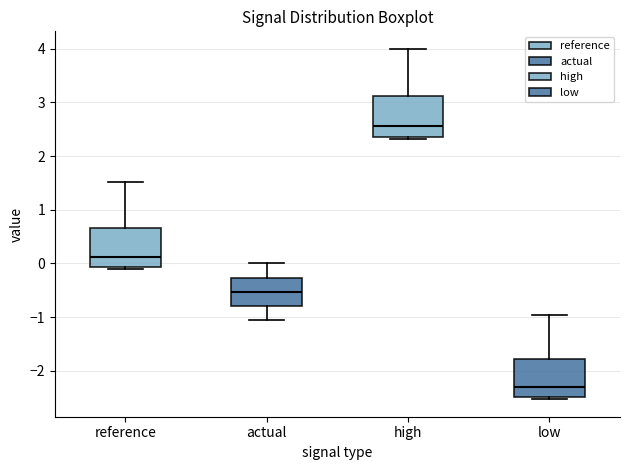

Reading left to right, transcribe this box plot: for each box, give where its median line is, the range the box spans, and where its two whiskers end, as read against the y-axis. The values are not printed on the chart, so give them approximately, as read against the axis.

reference: median 0.1, box -0.1 to 0.7, whiskers -0.1 (just below the box's lower edge) to 1.5
actual: median -0.5, box -0.8 to -0.3, whiskers -1.1 to 0.0
high: median 2.6, box 2.4 to 3.1, whiskers 2.3 to 4.0
low: median -2.3, box -2.5 to -1.8, whiskers -2.5 (just below the box's lower edge) to -1.0